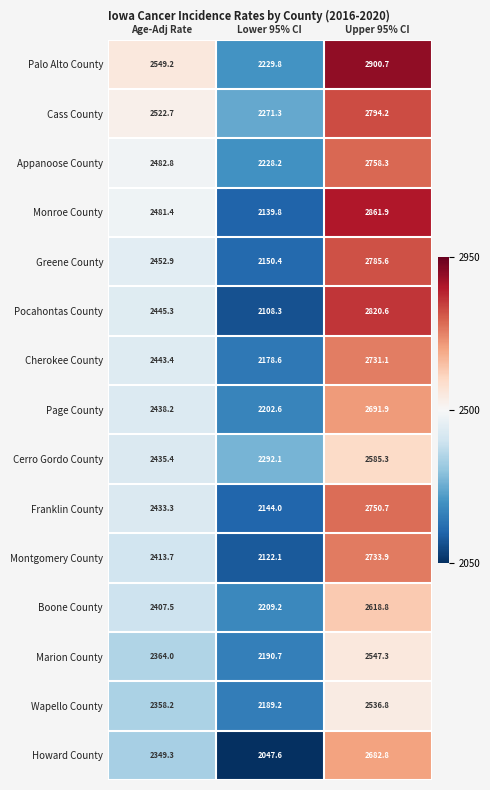

What is the minimum value shown in the chart?

2047.6